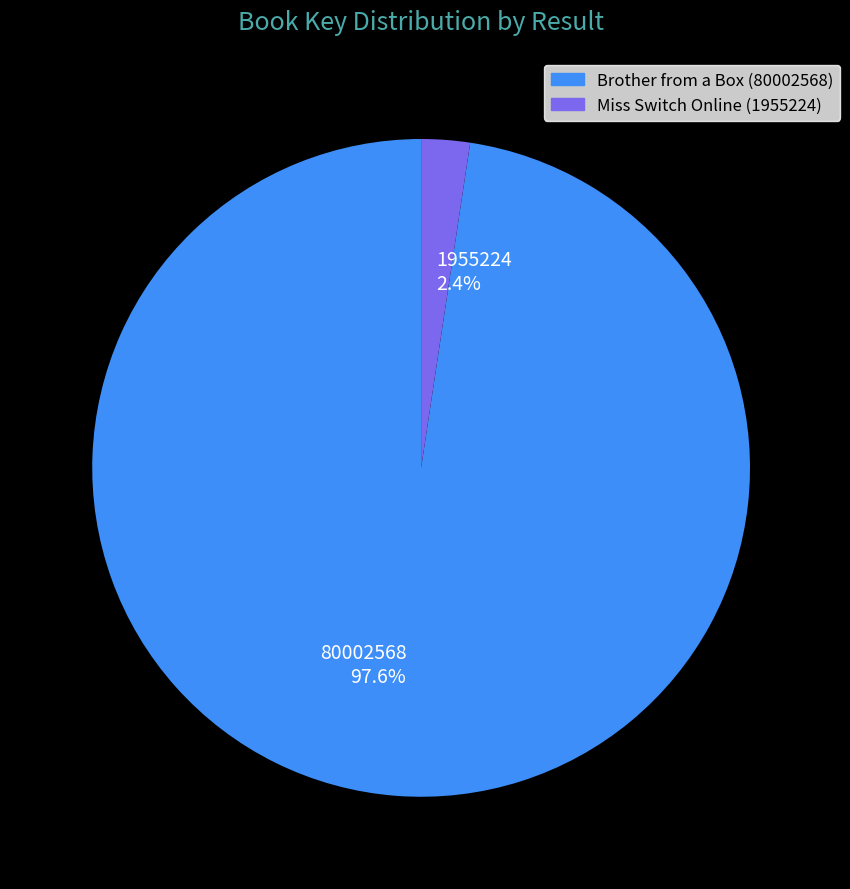

What is the majority slice?

Brother from a Box (80002568)